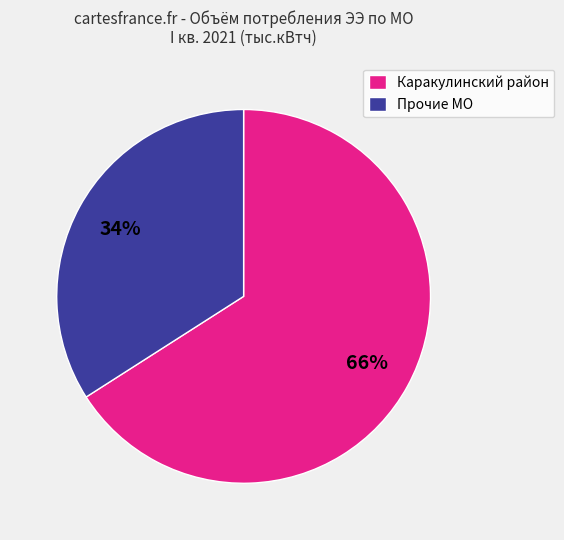

To the nearest percent, what is the difference between the largest and smallest slice percentages?

32%